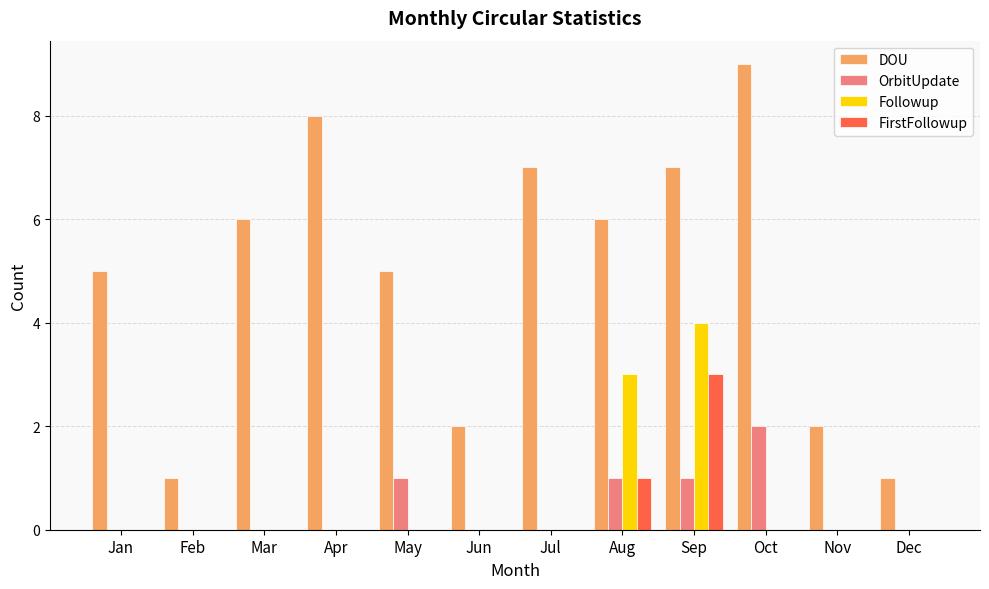

Is the value of OrbitUpdate at Aug greater than the value of Followup at Nov?

Yes